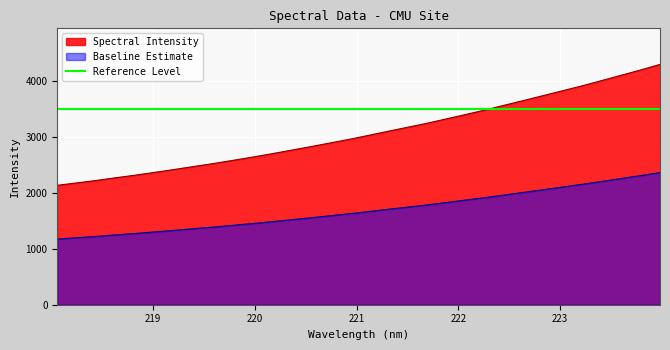

What is the label of the 9th point from the right?

222.4538